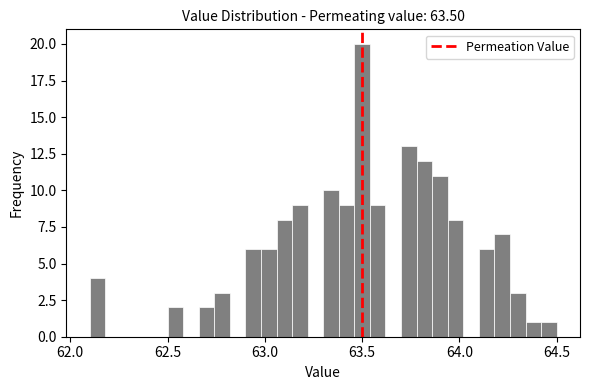

Read against the x-axis, roughly where is the centre of the tallest bar?

63.50